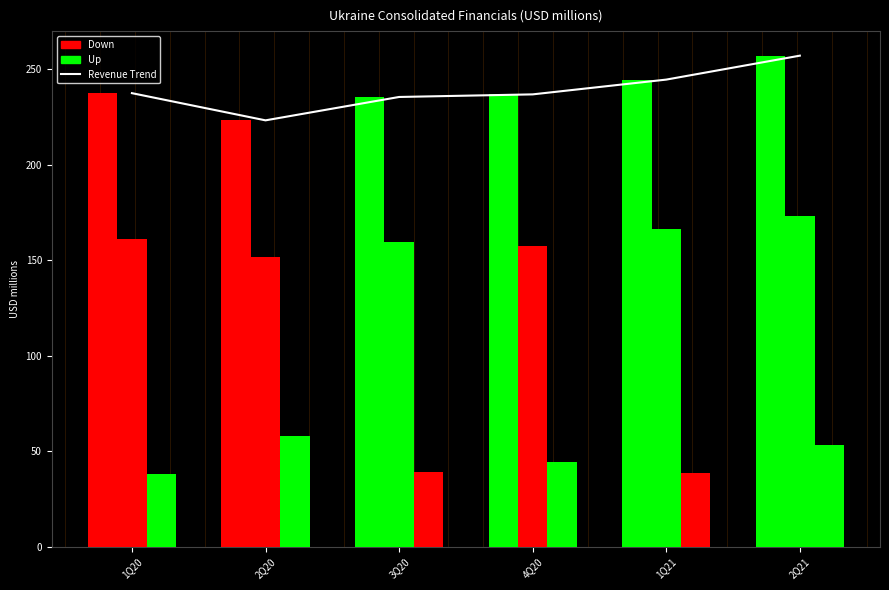

Reading left to right, transcribe all the data shown in this chart.

Total Revenue Trend: 237.5	223.3	235.5	236.9	244.7	257.2
Total Revenue: 237.5	223.3	235.5	236.9	244.7	257.2
EBITDA: 161.2	151.4	159.8	157.5	166.6	173.4
CAPEX: 37.8	58.1	38.8	44.3	38.6	53.2